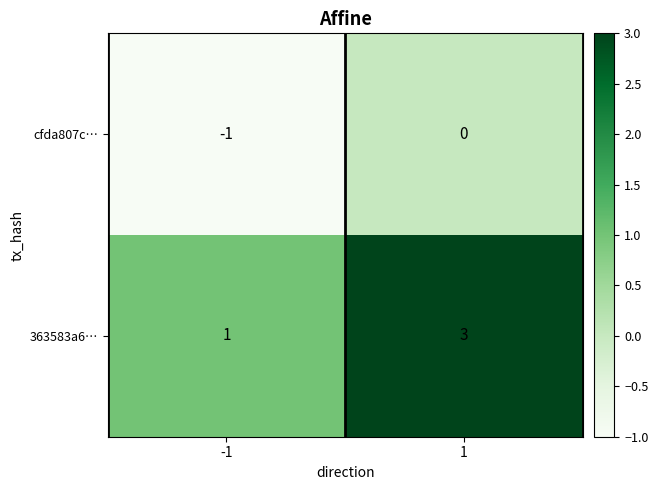

At -1, list the series in order from smallest to largest.

cfda807c…, 363583a6…